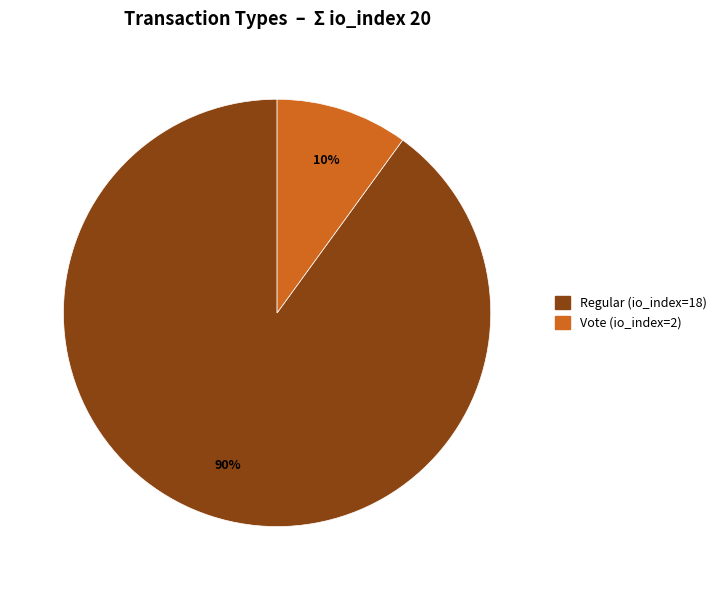

The Vote (io_index=2) slice represents 15% of the pie. True or false?

False